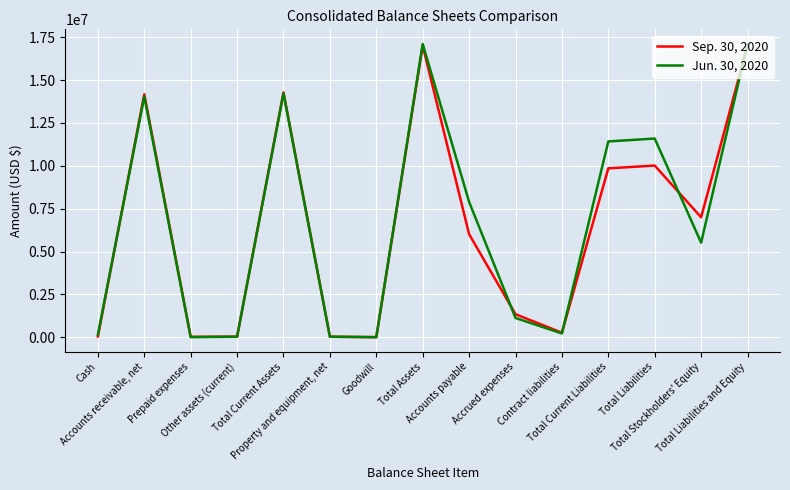

Which series has the widest spread of values?

Jun. 30, 2020